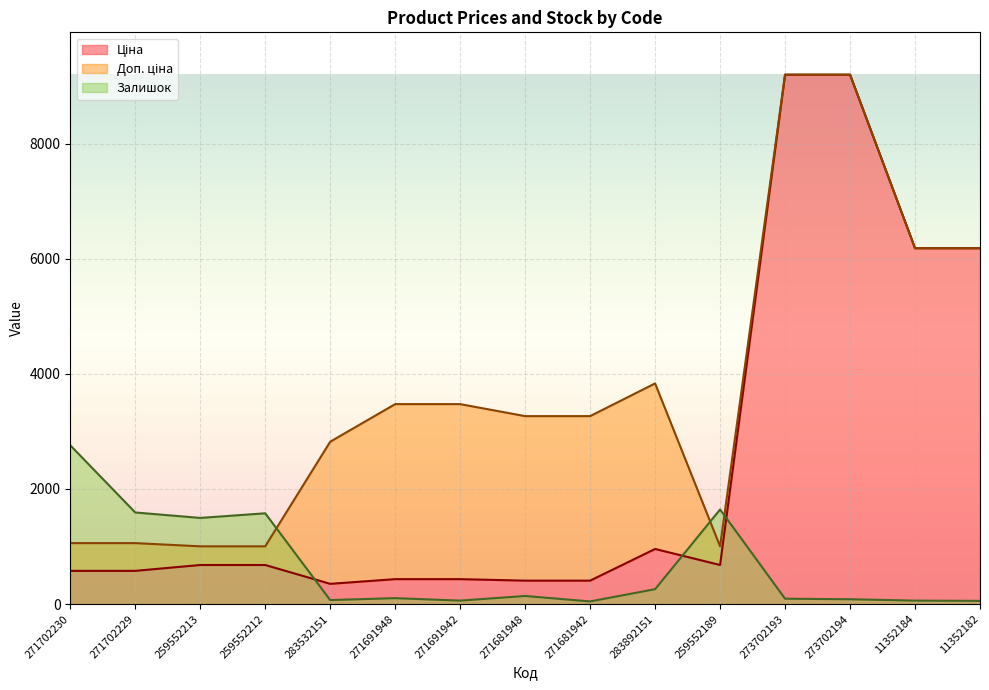

List the labels in order of Ціна value, largest first.

273702193, 273702194, 11352184, 11352182, 283892151, 259552213, 259552212, 259552189, 271702230, 271702229, 271691948, 271691942, 271681948, 271681942, 283532151